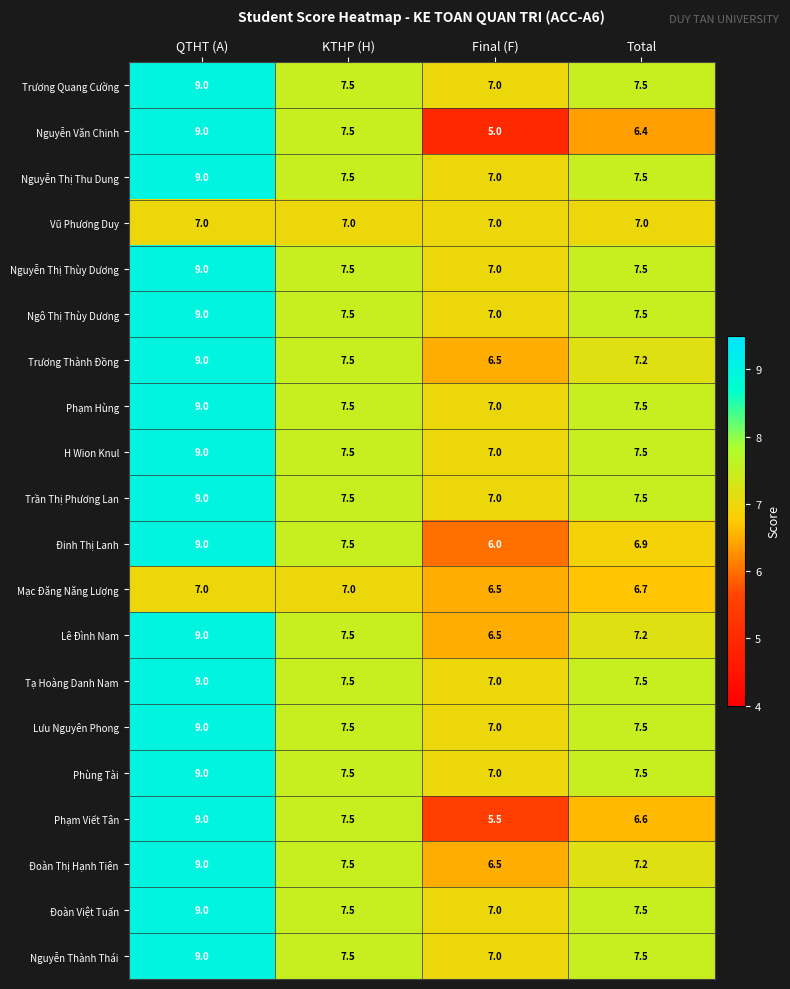

What is the total value across all series at Final (F)?

133.5